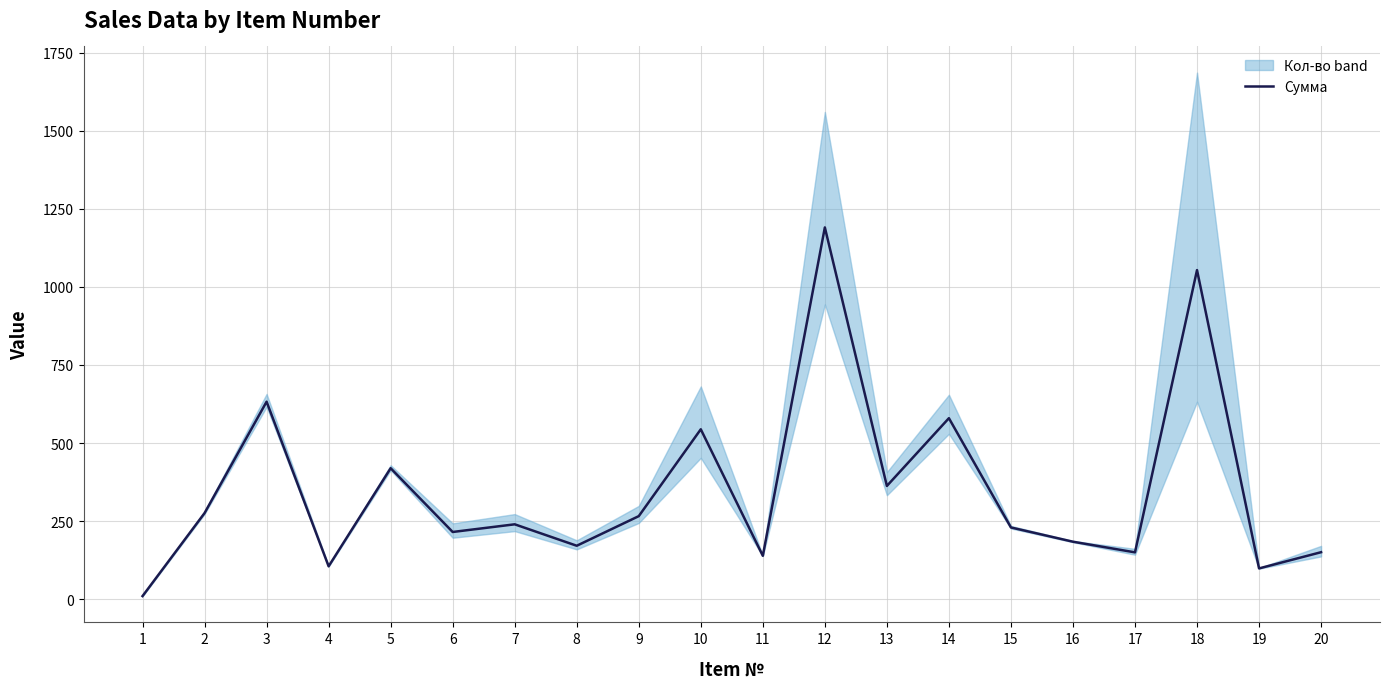

How many lines are shown in the chart?

1